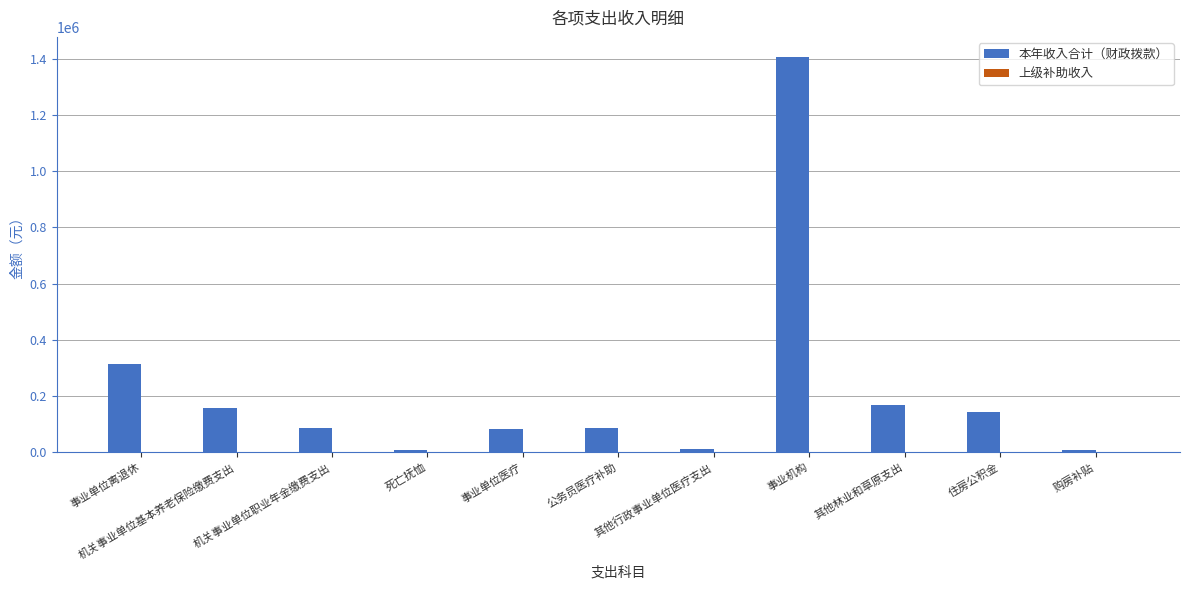

What is the value of the 6th bar from the left?

87531.9